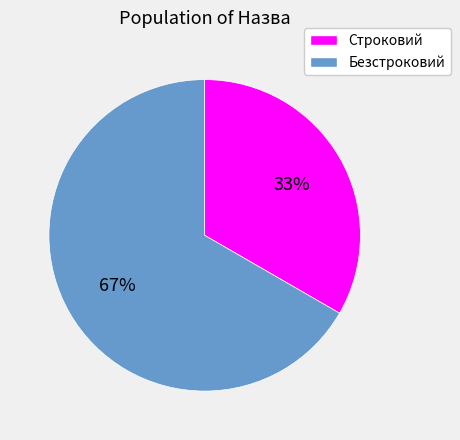

Is Строковий the majority of the pie?

No